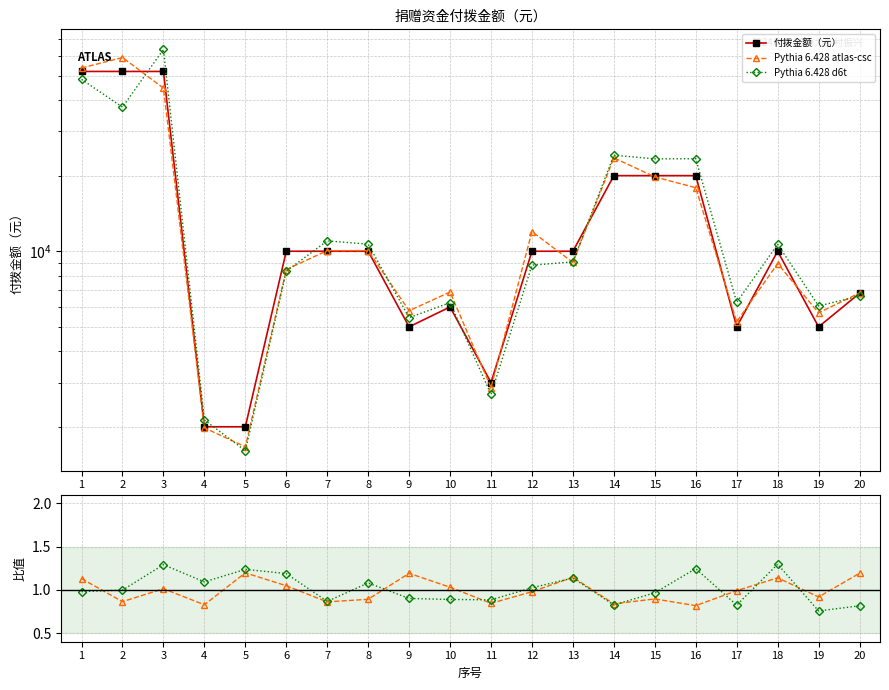

Rank the categories by Pythia 6.428 d6t value from lowest to highest.

5, 4, 11, 9, 19, 10, 17, 20, 6, 12, 13, 18, 8, 7, 15, 16, 14, 2, 1, 3